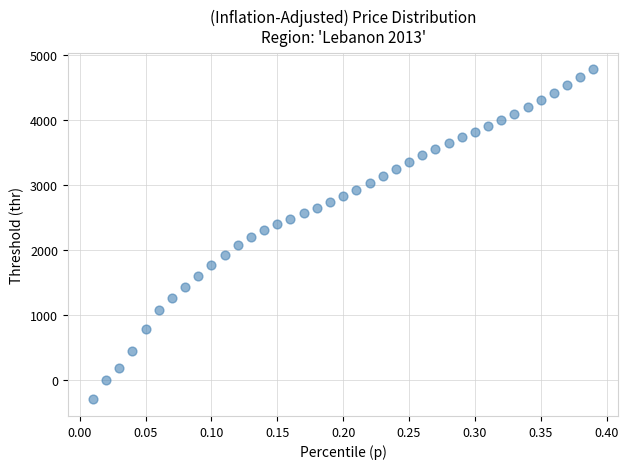

What is the range of X values (max minus min)?

0.4